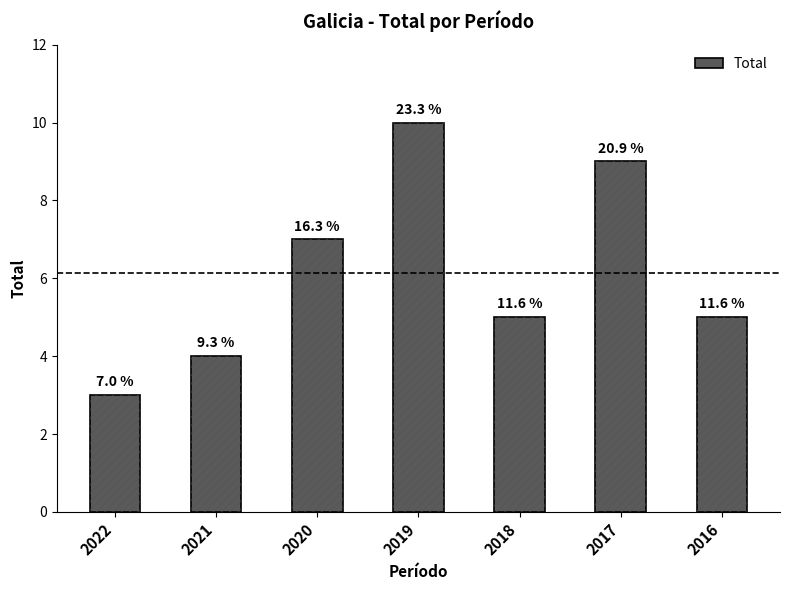

List the labels in order of value, smallest first.

2022, 2021, 2018, 2016, 2020, 2017, 2019